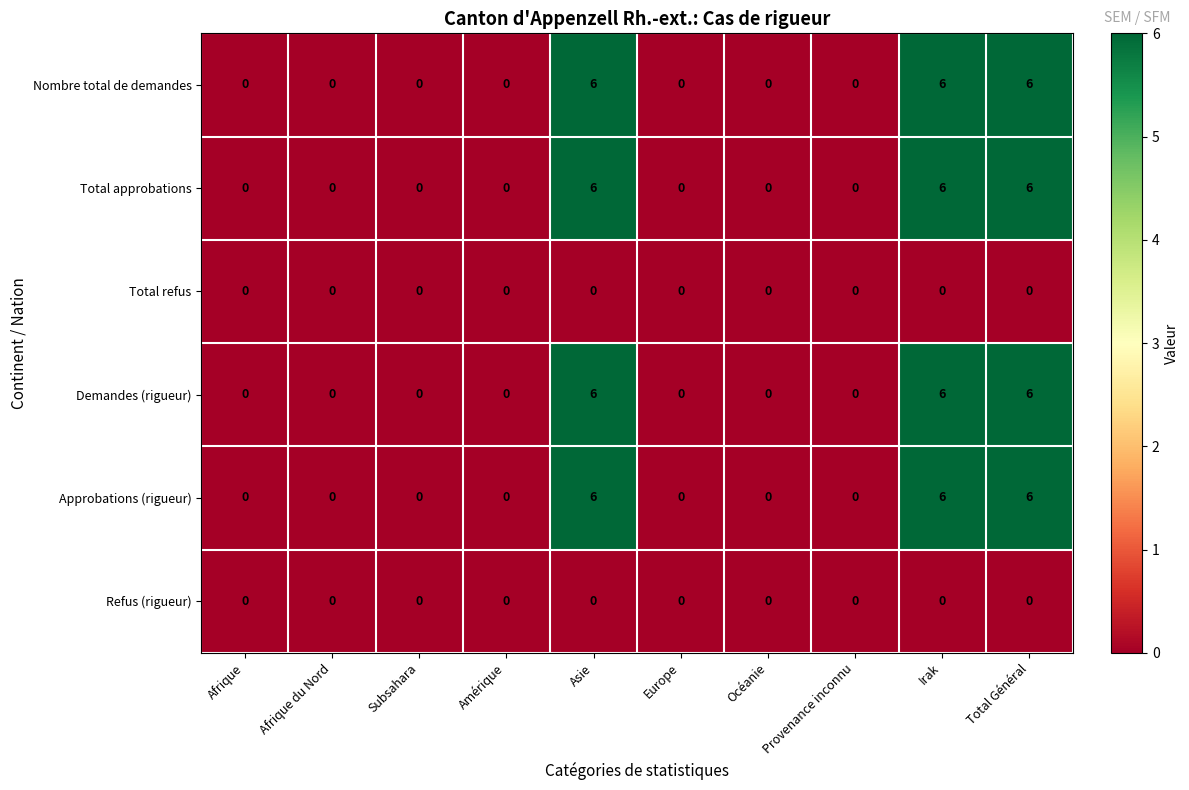

Count the Nombre total de demandes values in the range 0 to 6.

10